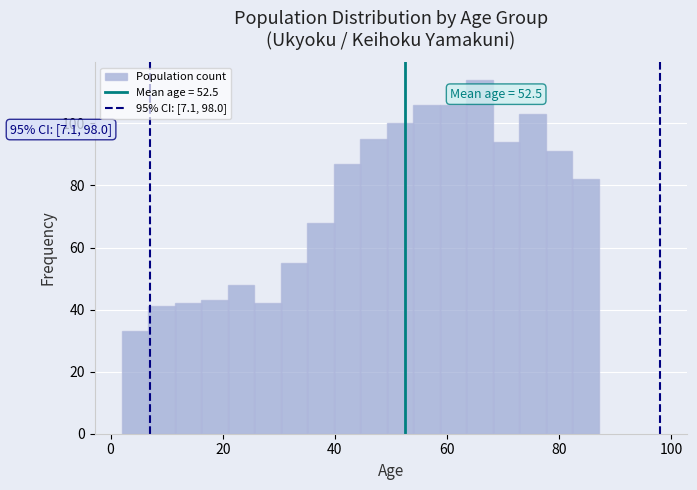

Around what value on the x-axis is the tallest bar? Give the approximate position of its centre, as read against the axis.

66